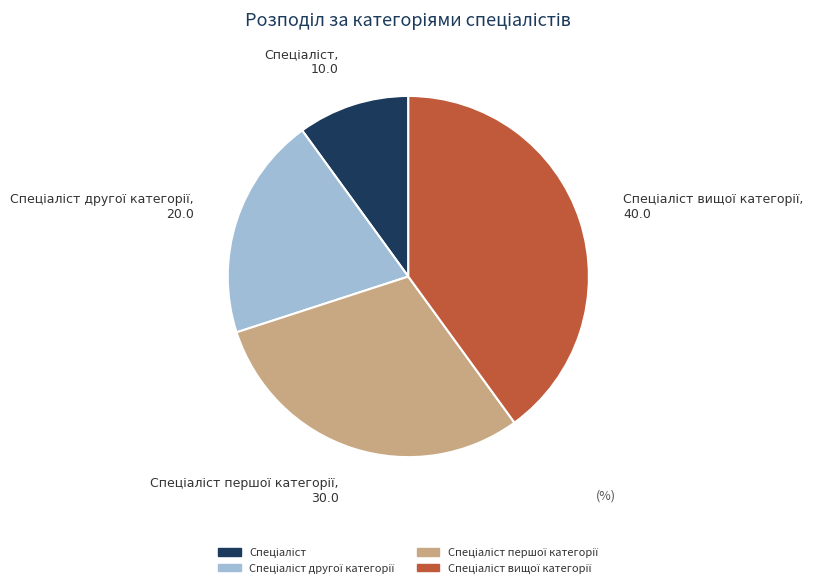

Does any single category account for the majority?

No